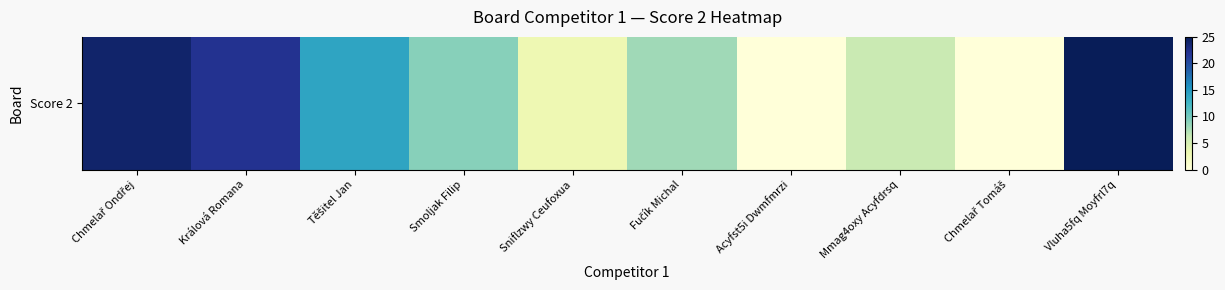

Rank the categories by value from lowest to highest.

Acyfst5i Dwmfmrzi, Chmelař Tomáš, Sniflzwy Ceufoxua, Mmag4oxy Acyfdrsq, Fučík Michal, Smoljak Filip, Těšitel Jan, Králová Romana, Chmelař Ondřej, Vluha5fq Moyfrl7q